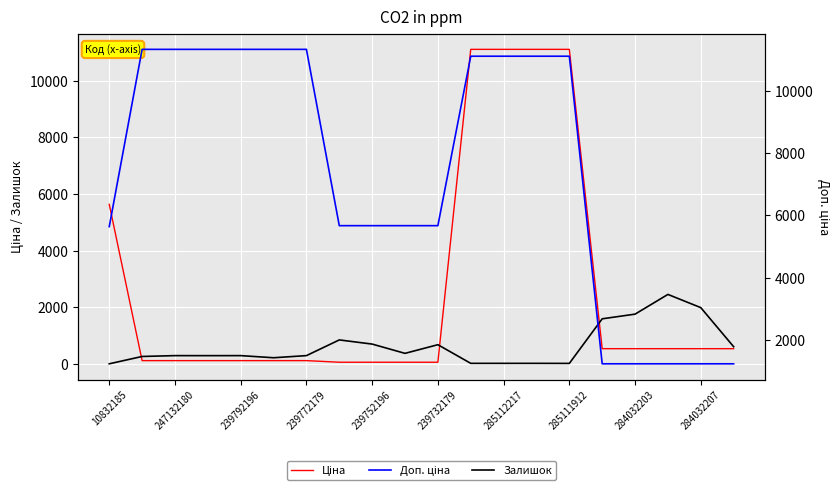

Is the value of Залишок at 19 greater than the value of Доп. ціна at 15?

No